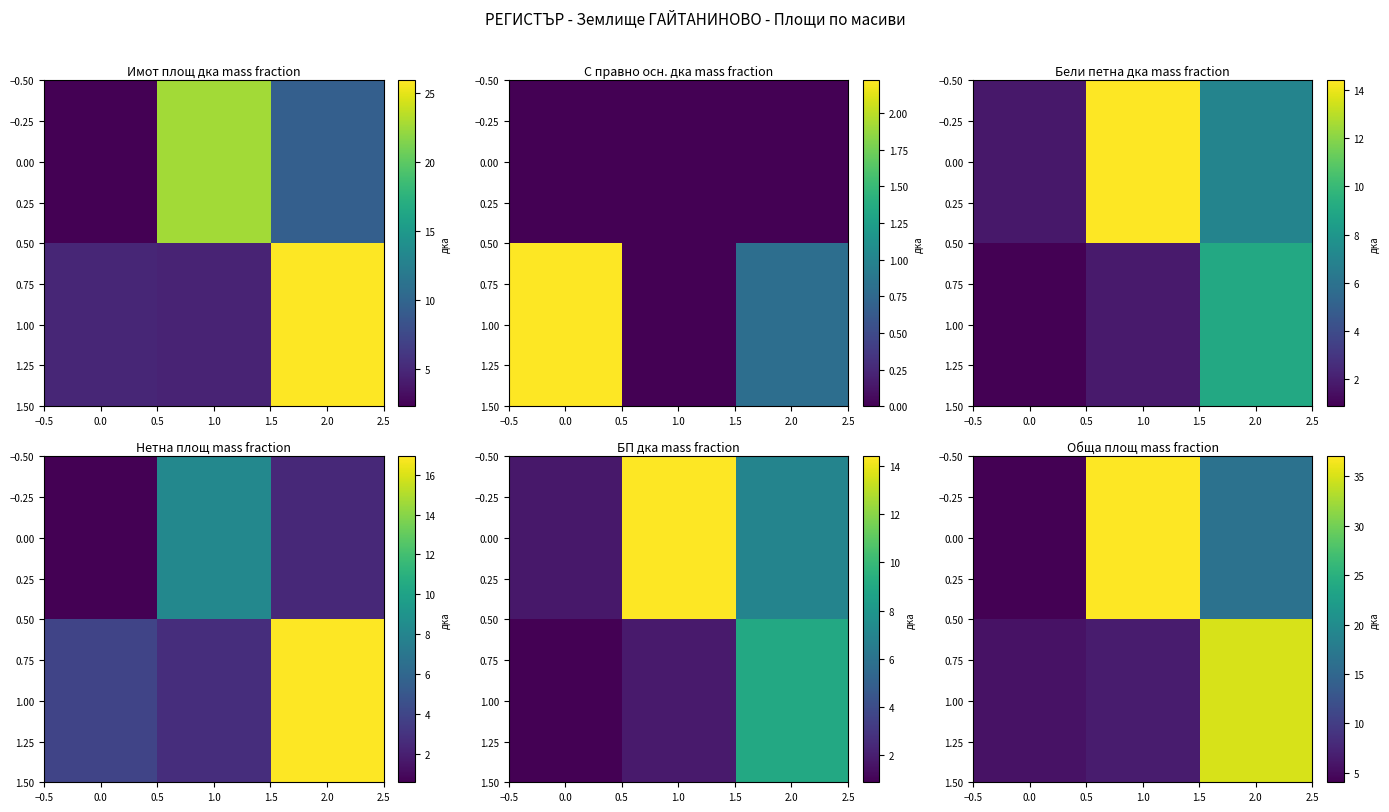

Read the 0.00 value at 0.0.

4.0